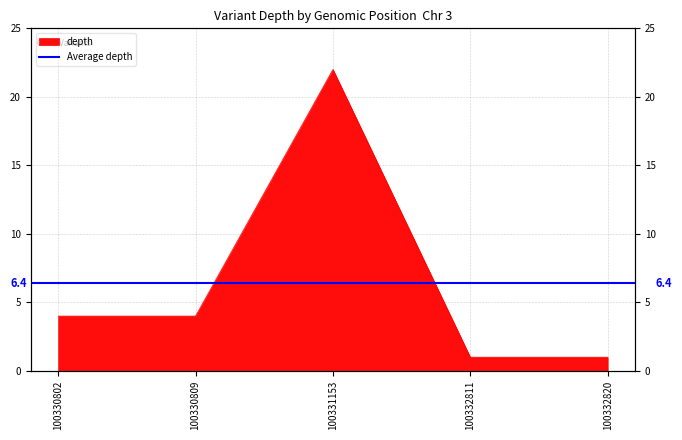

Where does the data first go above 4?

100331153